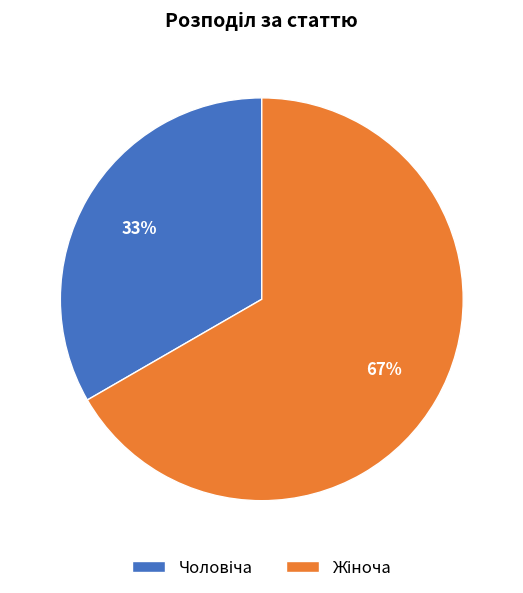

Is there a majority slice in this chart?

Yes